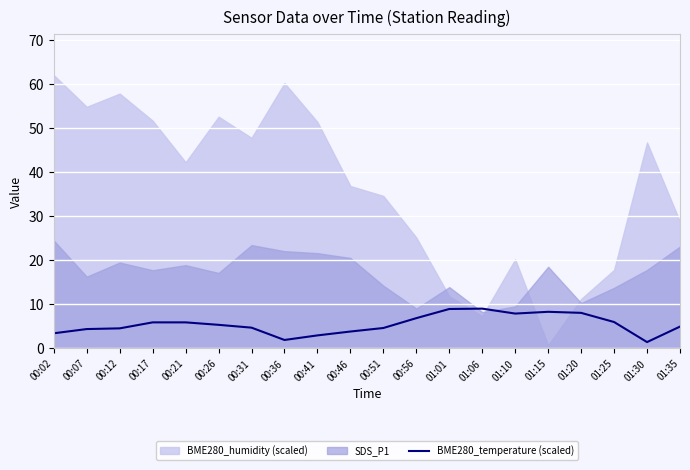

Is it true that BME280_temperature (scaled) equals 9.0 at 01:06?

True